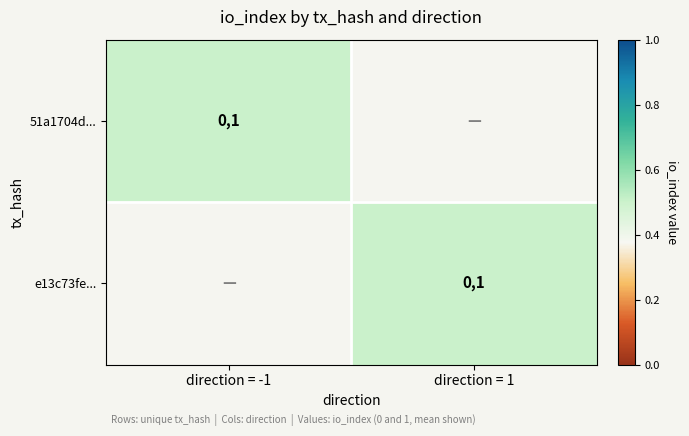

The value of e13c73fe... at direction = 1 is 1.0. True or false?

True